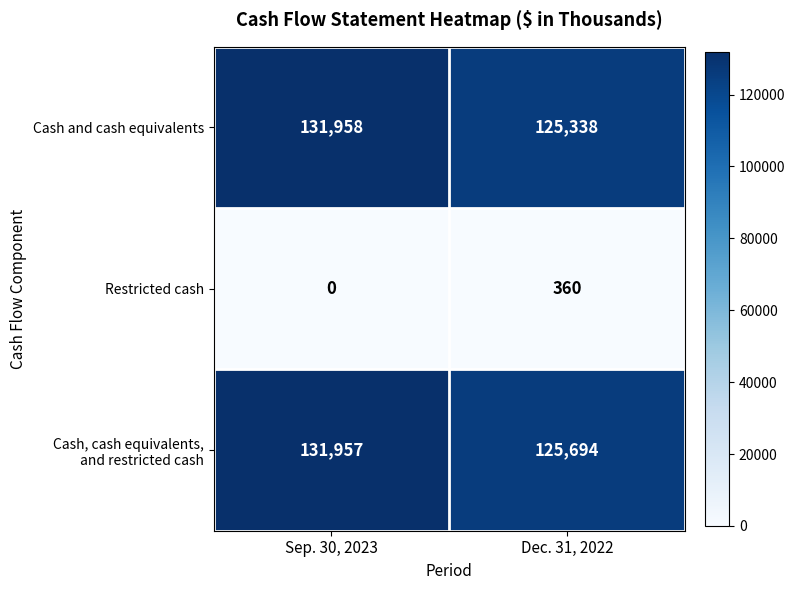

Rank the categories by Cash and cash equivalents value from highest to lowest.

Sep. 30, 2023, Dec. 31, 2022